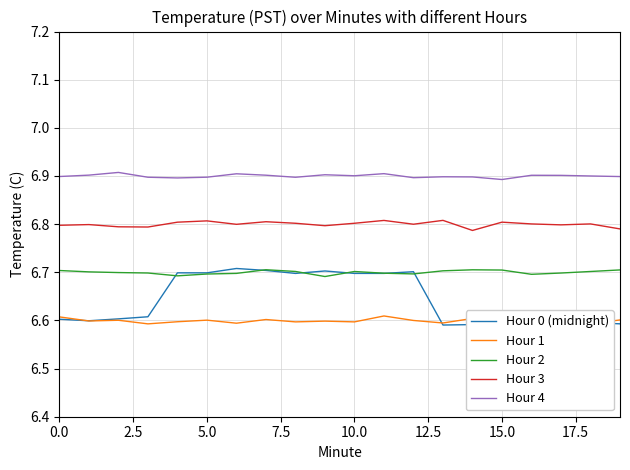

What is the maximum value for Hour 4?

6.9